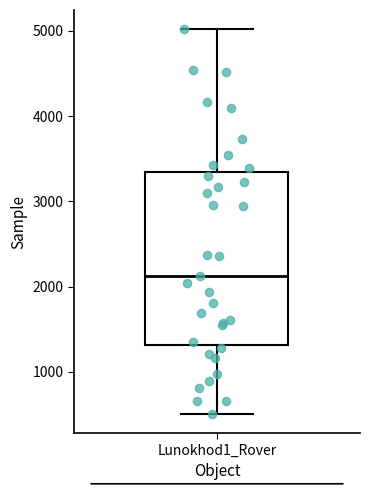

Read this box plot against the y-axis: the position of the median line, the range covered by the box, and the ends of both whiskers. The values are not printed on the chart, so give them approximately, as read against the axis.

median 2100, box 1300 to 3300, whiskers 500 to 5000